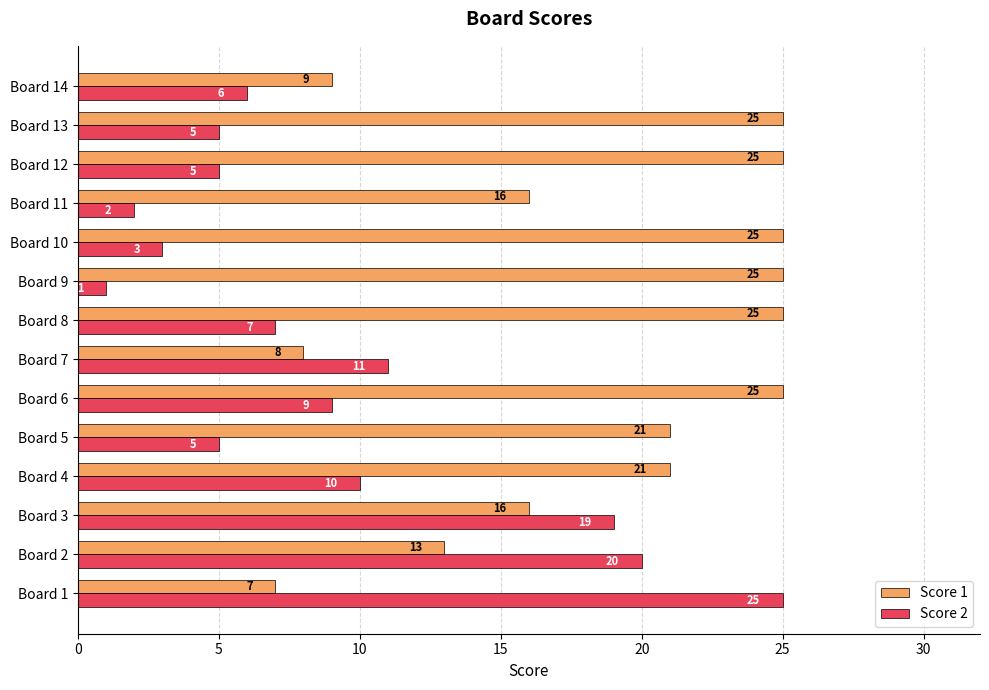

At which category is the sum across all series the highest?

Board 3